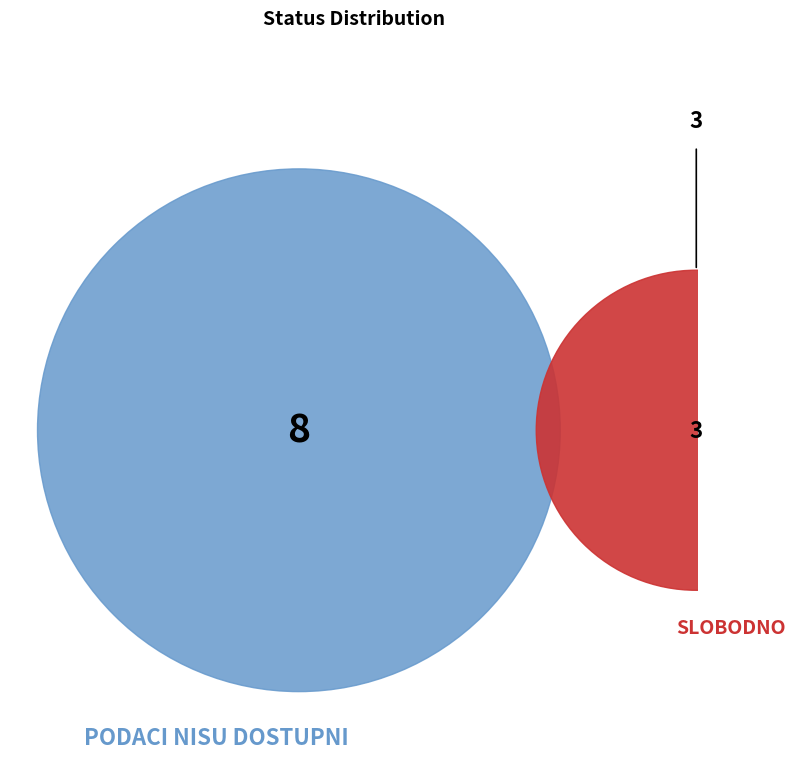

What is the change in value from PODACI NISU DOSTUPNI to SLOBODNO?

-5